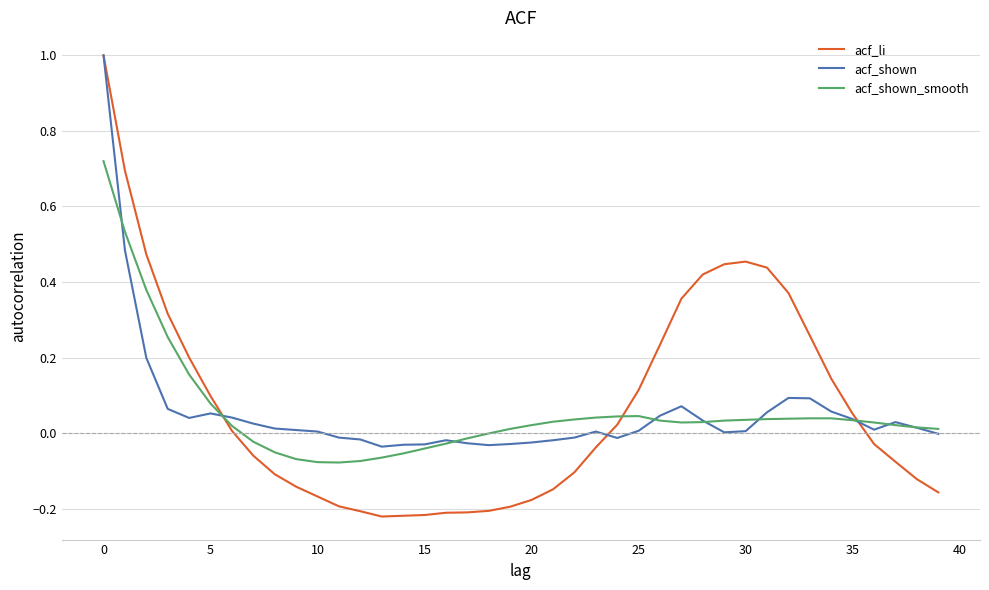

What is the highest value of the acf_li series?

1.0